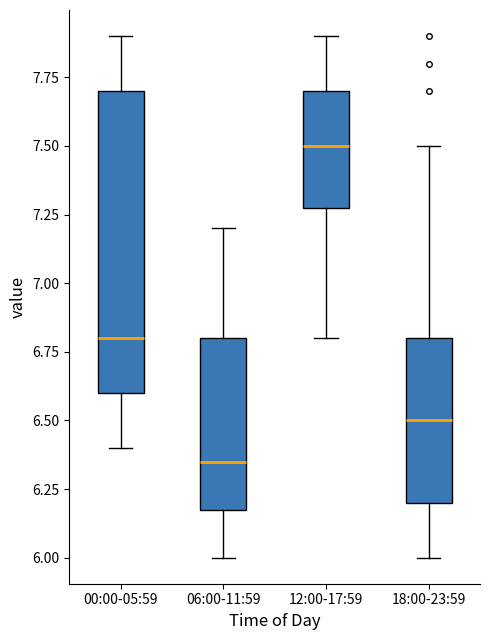

Reading left to right, read every box against the y-axis: the position of its median line, the range the box covers, and the ends of its whiskers. The values are not printed on the chart, so give them approximately, as read against the axis.

00:00-05:59: median 6.80, box 6.60 to 7.70, whiskers 6.40 to 7.90
06:00-11:59: median 6.35, box 6.20 to 6.80, whiskers 6.00 to 7.20
12:00-17:59: median 7.50, box 7.30 to 7.70, whiskers 6.80 to 7.90
18:00-23:59: median 6.50, box 6.20 to 6.80, whiskers 6.00 to 7.50